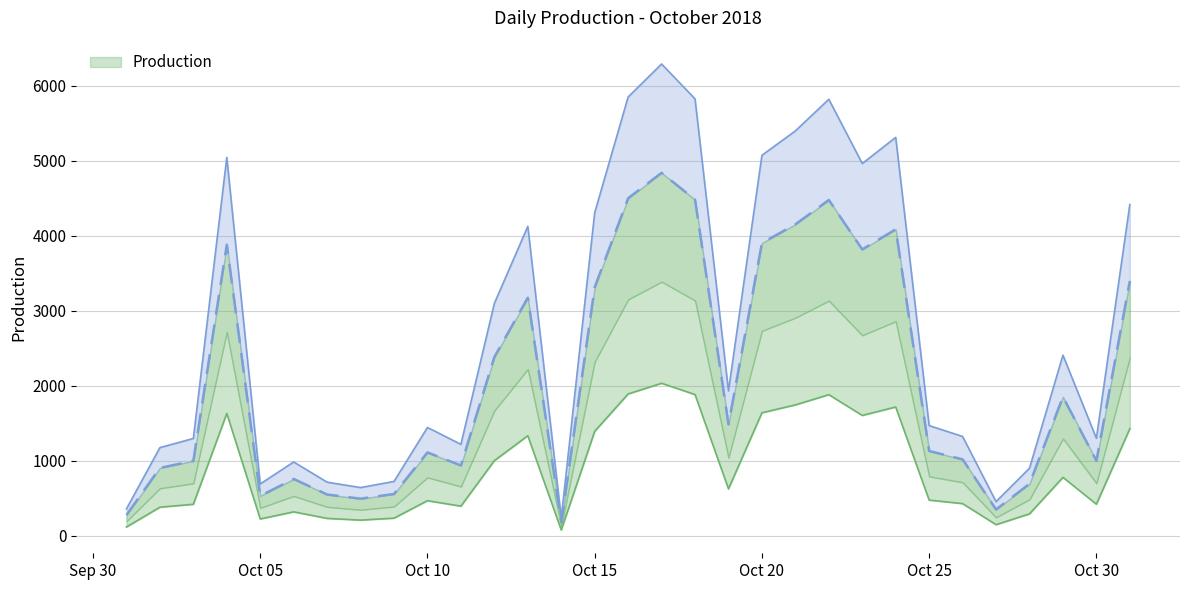

Where is the first local maximum?

2018-10-04